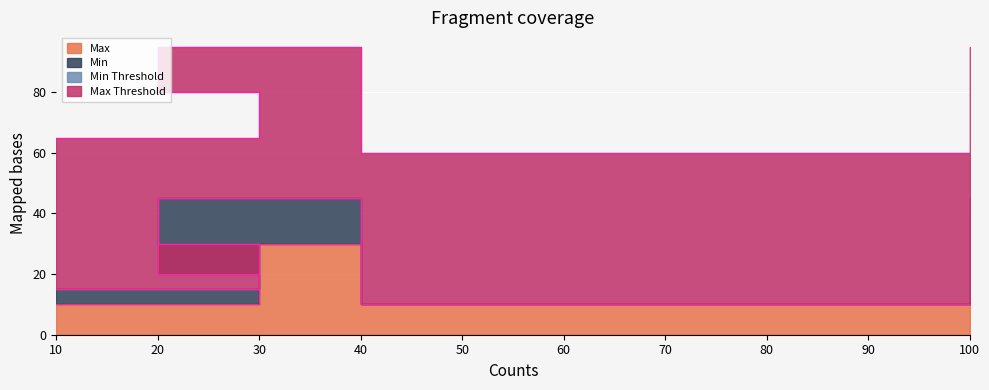

What is the total value across all series at 40?

60